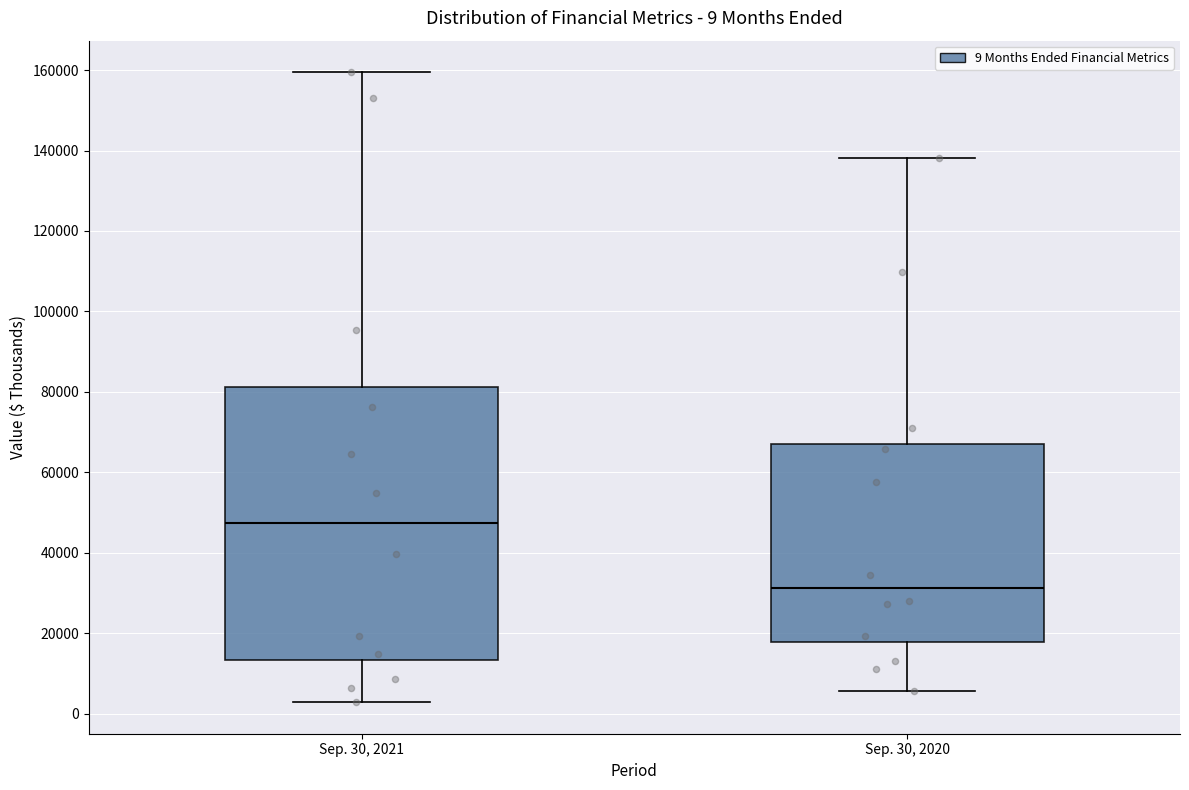

Which box's median line is the lowest?

Sep. 30, 2020